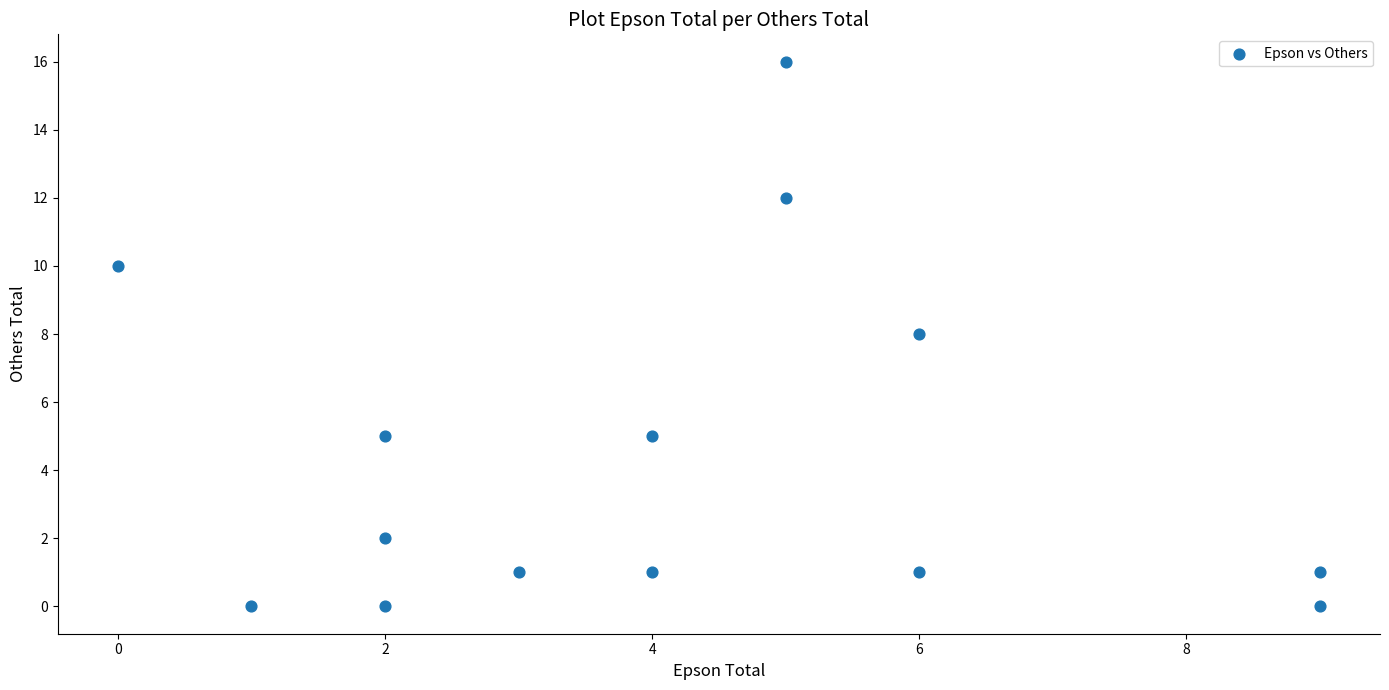

What is the range of Y values (max minus min)?

16